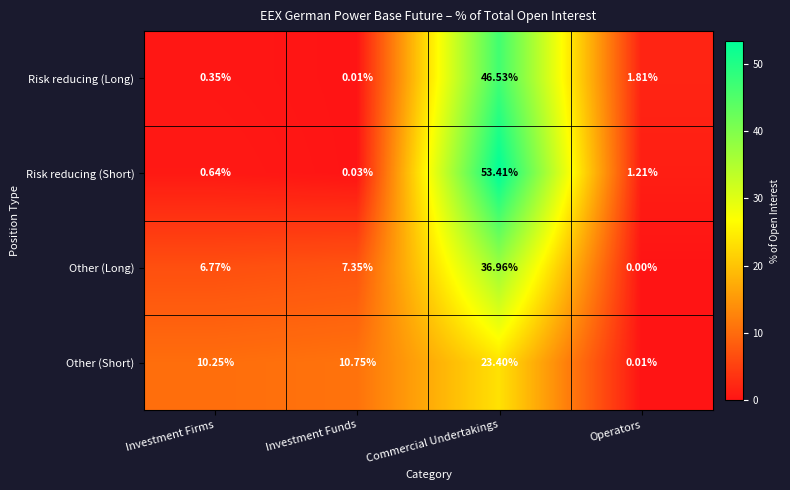

At how many categories does at least one series exceed 2?

3